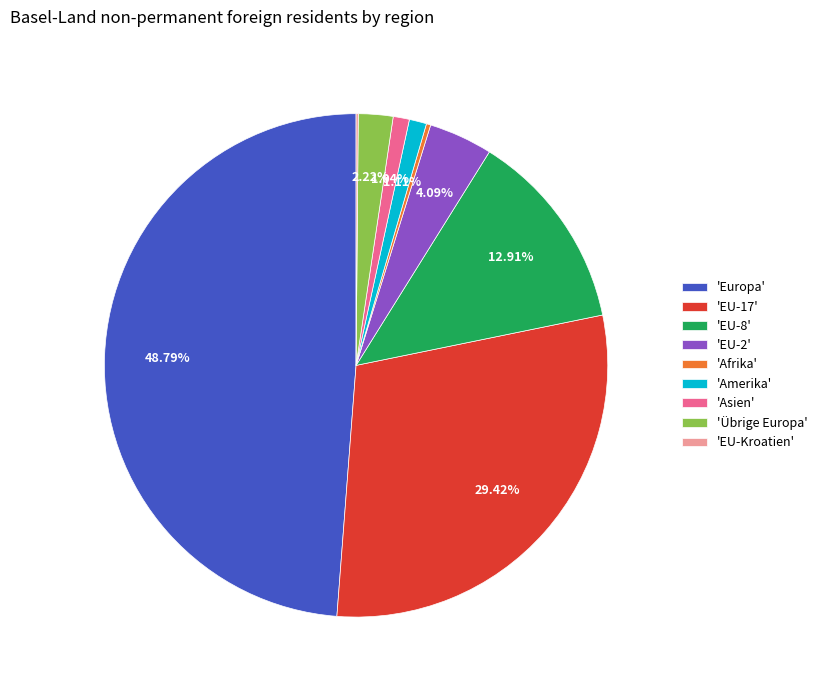

Is there any slice that represents more than half of the pie?

No